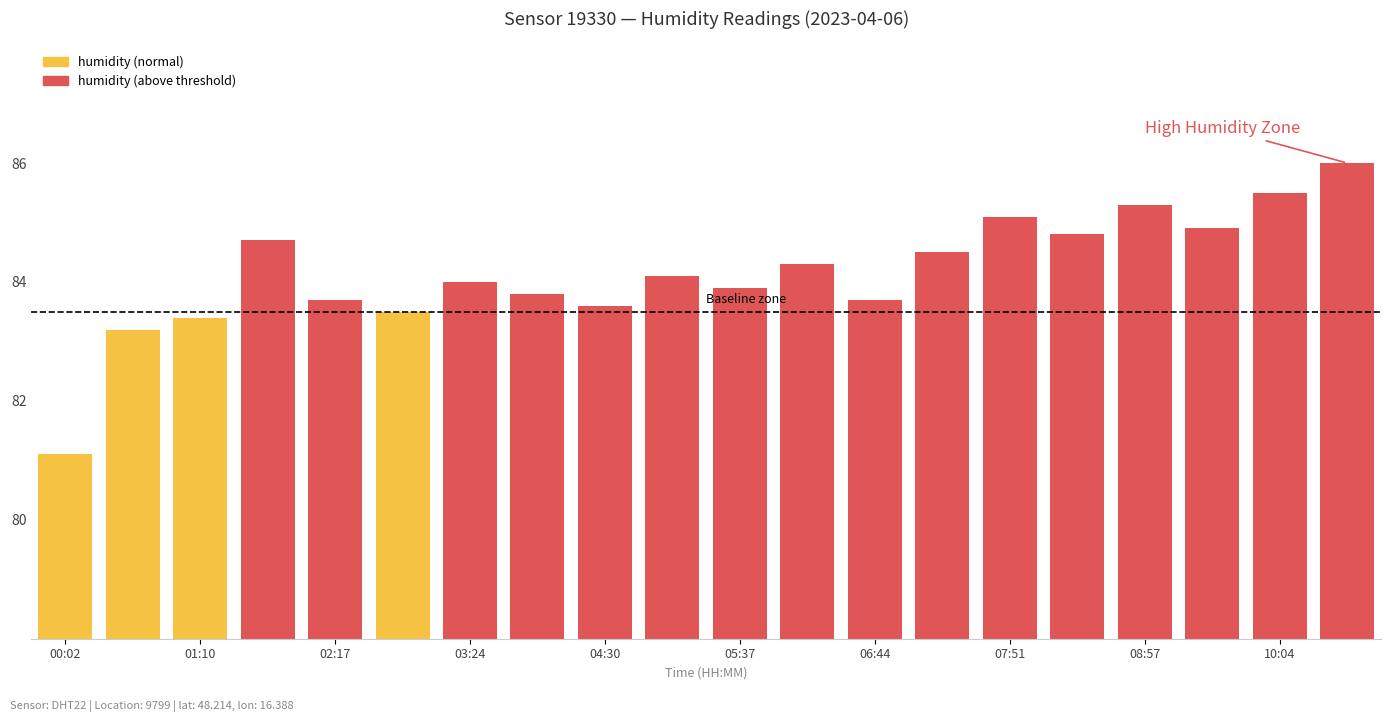

List the labels in order of value, largest first.

10:38, 10:04, 08:57, 07:51, 09:31, 08:24, 01:43, 07:17, 06:11, 05:04, 03:24, 05:37, 03:57, 02:17, 06:44, 04:30, 02:50, 01:10, 00:36, 00:02